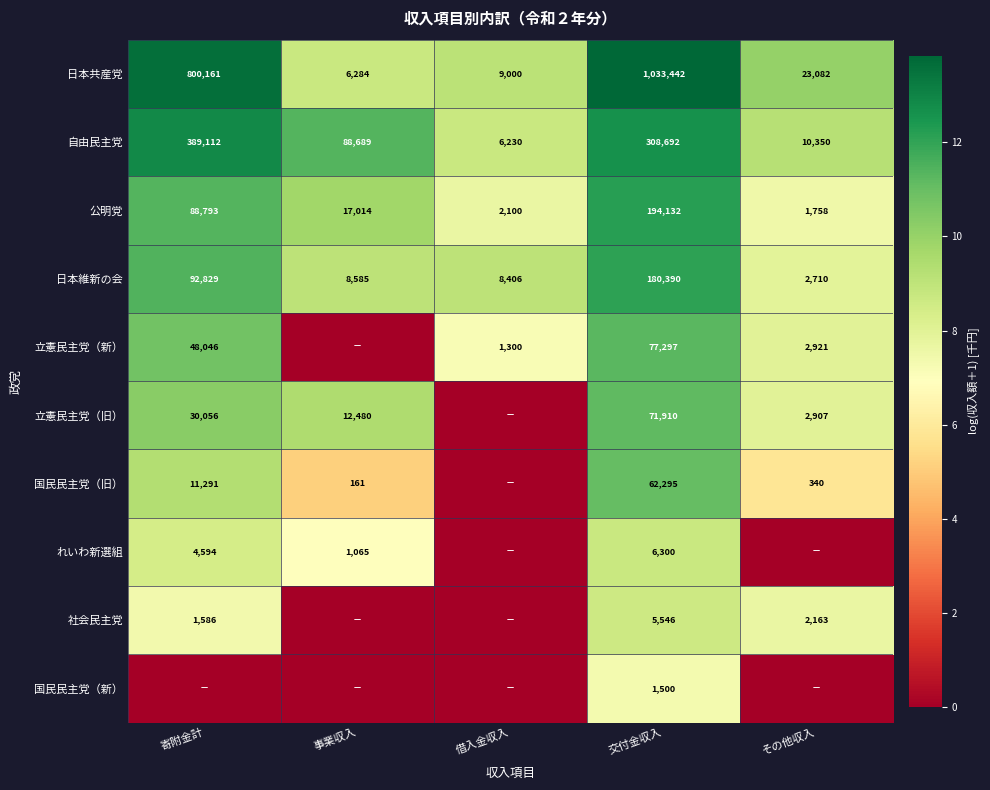

At which category is the sum across all series the highest?

交付金収入